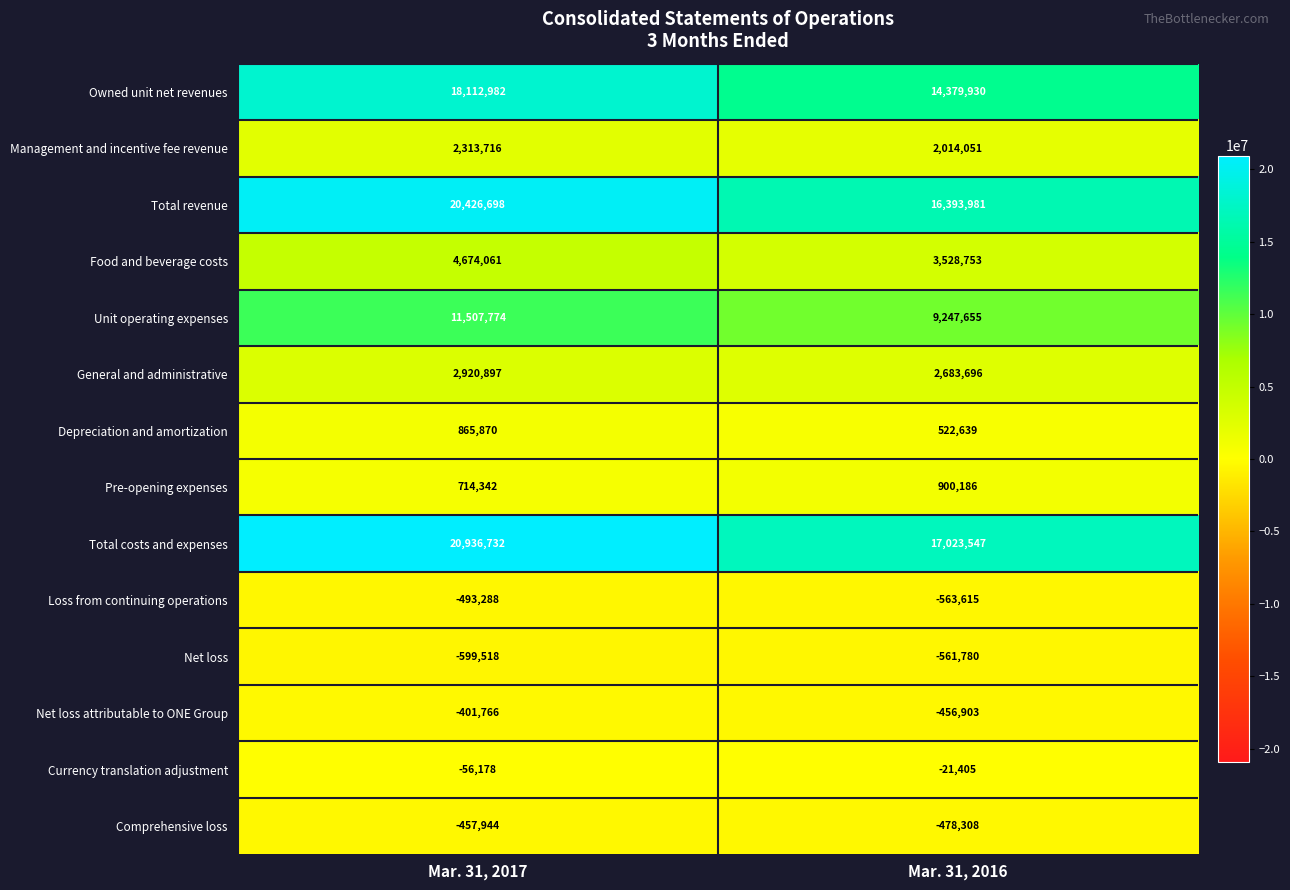

Reading right to left, transcribe all the data shown in this chart.

Owned unit net revenues: 14379930	18112982
Management and incentive fee revenue: 2014051	2313716
Total revenue: 16393981	20426698
Food and beverage costs: 3528753	4674061
Unit operating expenses: 9247655	11507774
General and administrative: 2683696	2920897
Depreciation and amortization: 522639	865870
Pre-opening expenses: 900186	714342
Total costs and expenses: 17023547	20936732
Loss from continuing operations: -563615	-493288
Net loss: -561780	-599518
Net loss attributable to ONE Group: -456903	-401766
Currency translation adjustment: -21405	-56178
Comprehensive loss: -478308	-457944